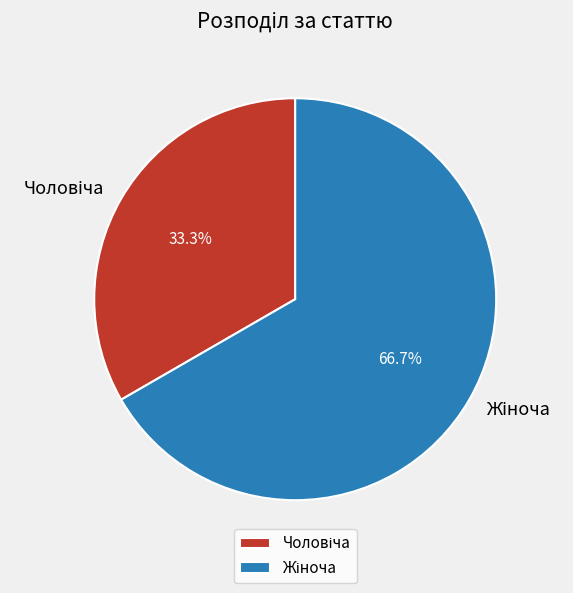

How many slices are in this pie chart?

2